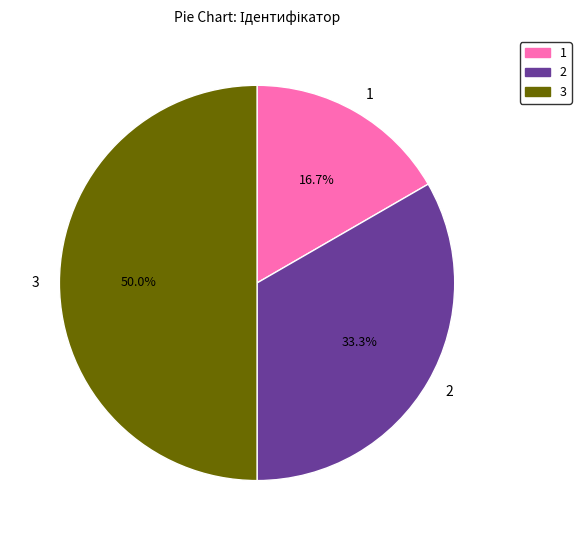

Approximately how many times larger is the value at 3 compared to 1?

3.0